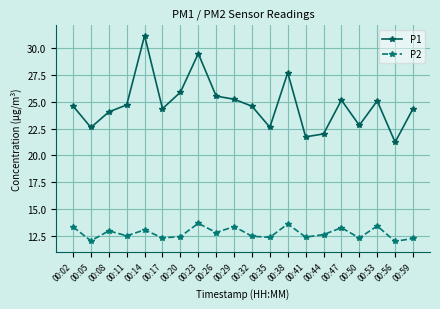

True or false: P2 and P1 intersect in this chart.

False